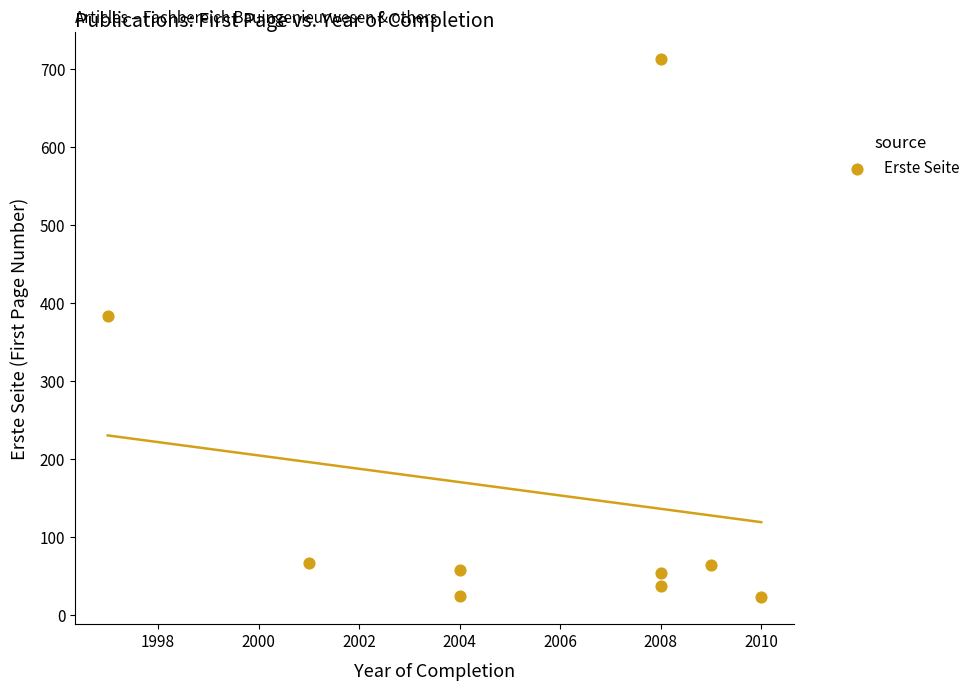

What is the average X value?

2005